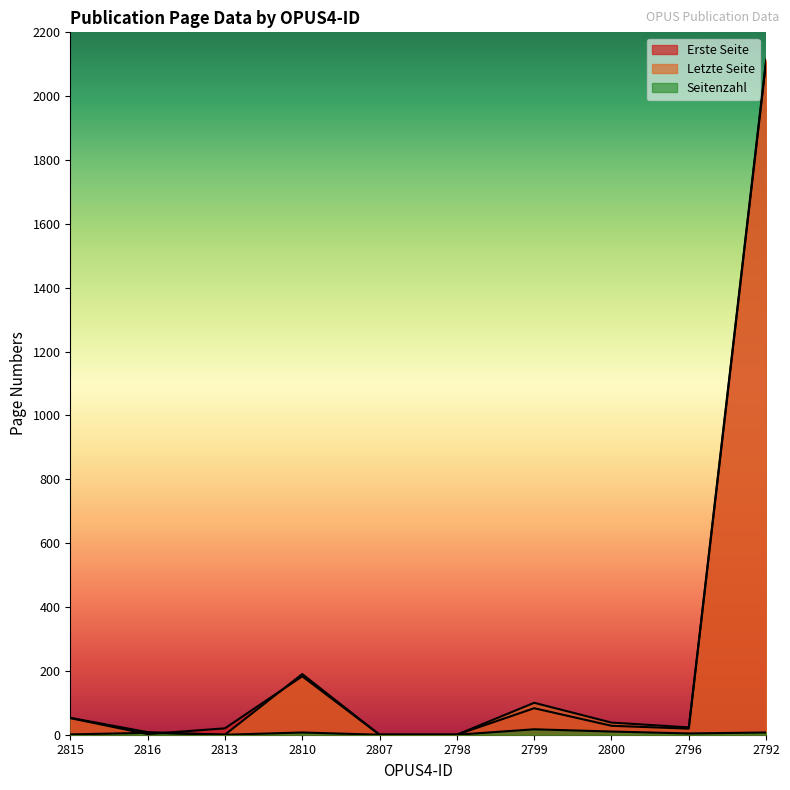

List the labels in order of Letzte Seite value, largest first.

2792, 2810, 2799, 2815, 2800, 2796, 2816, 2813, 2807, 2798